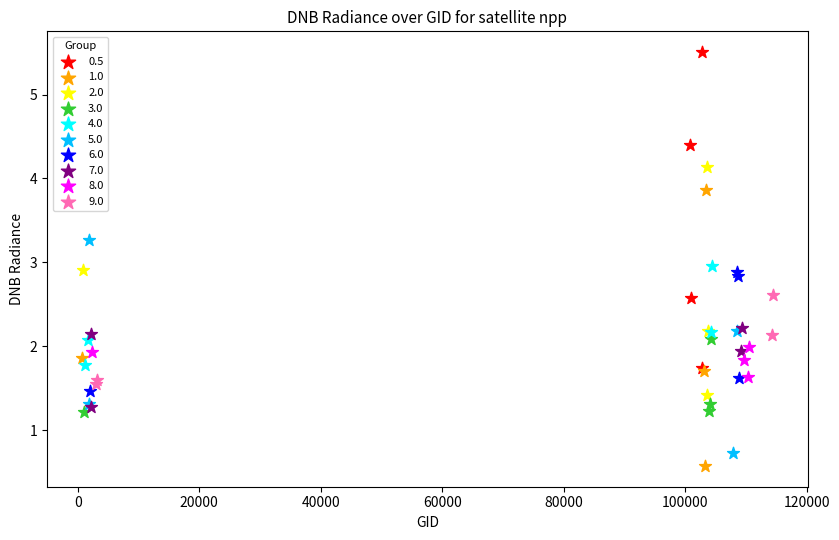

Which series has the widest spread of Y values?

0.5